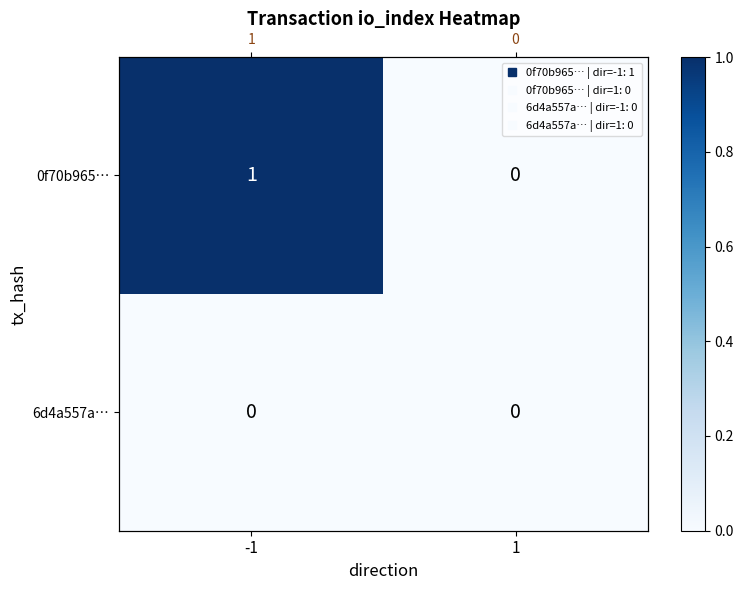

Which has a higher value, 1 or -1?

-1